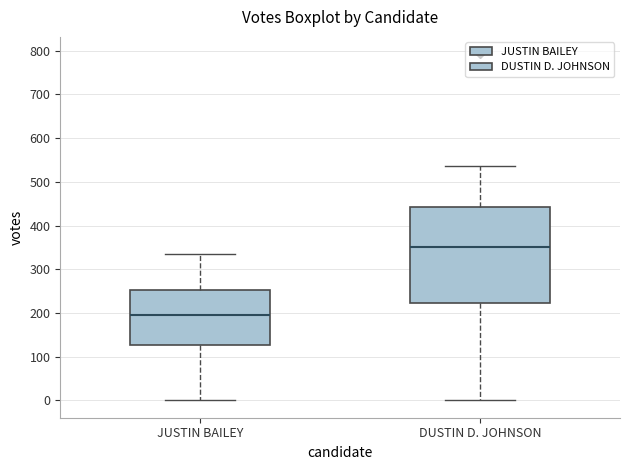

Which box has the lowest median line?

JUSTIN BAILEY